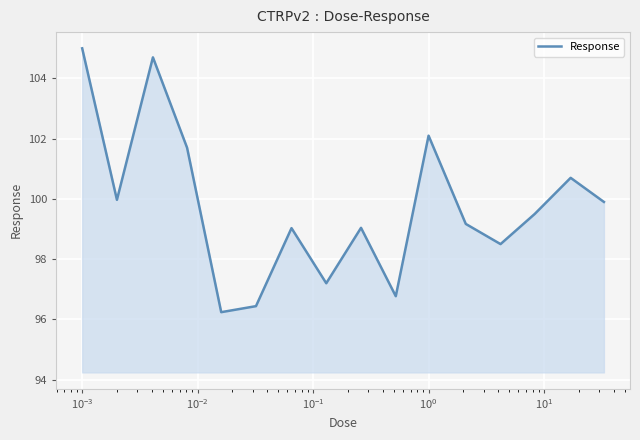

What is the greatest value displayed?

105.0